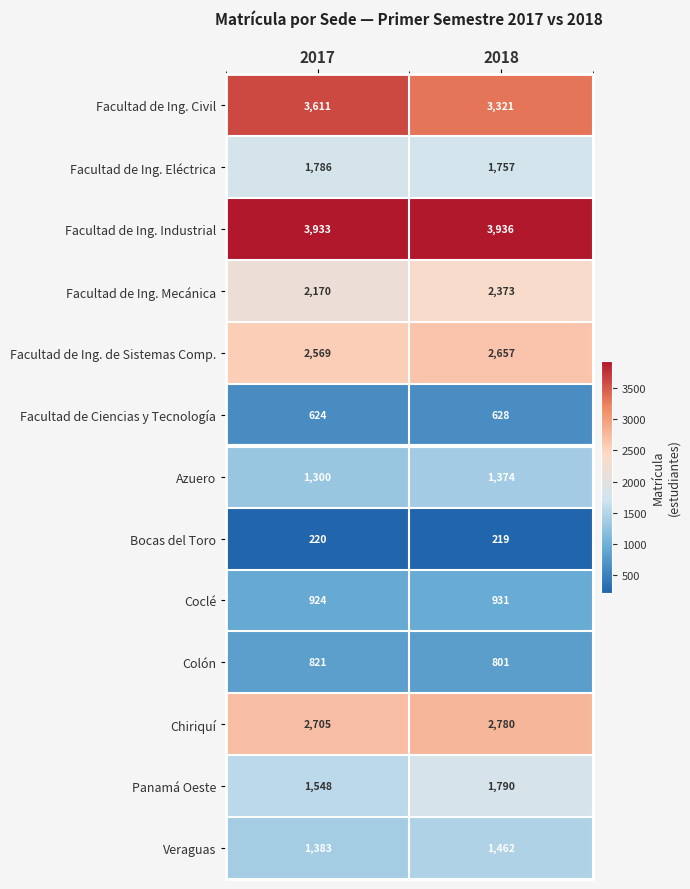

Which series has the largest range (max minus min)?

Facultad de Ing. Civil